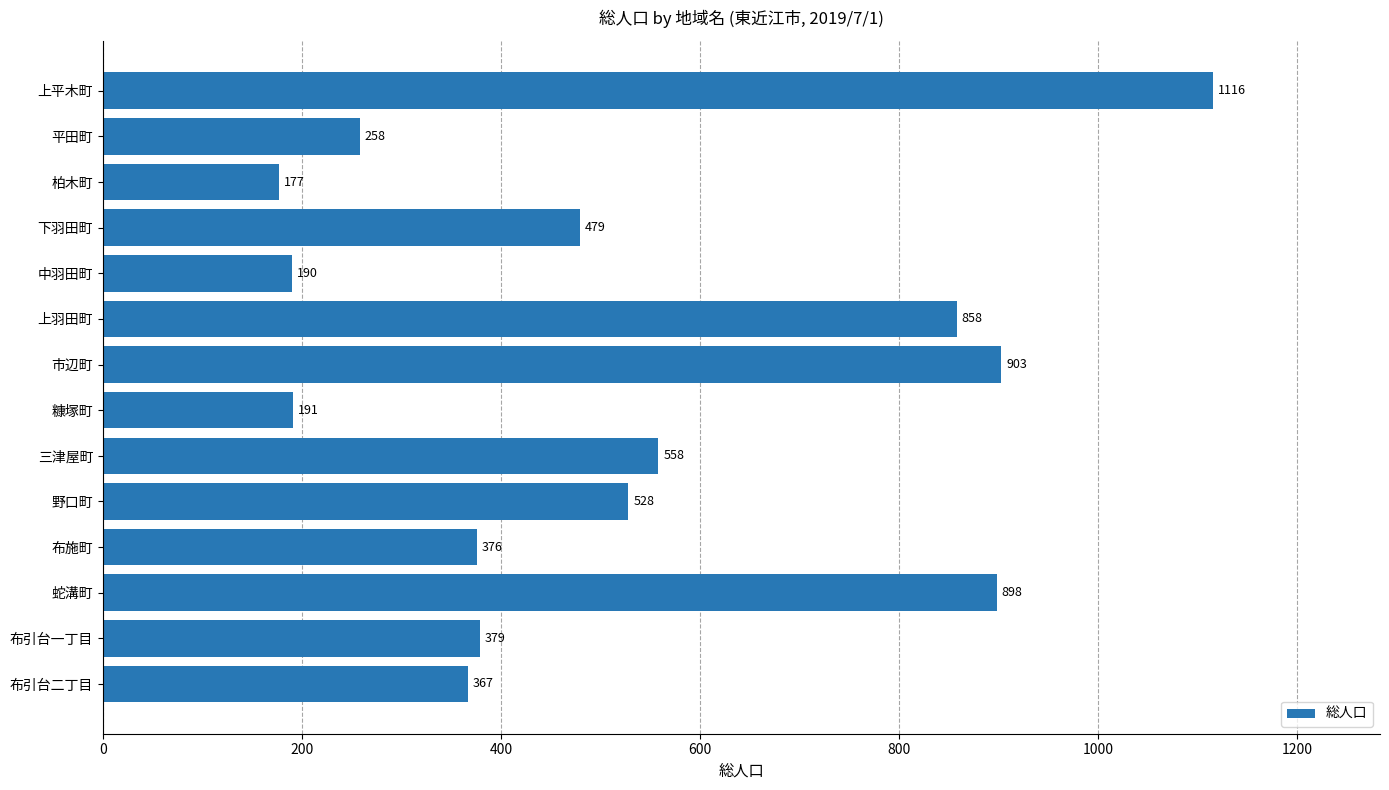

Count the number of data series in this chart.

1